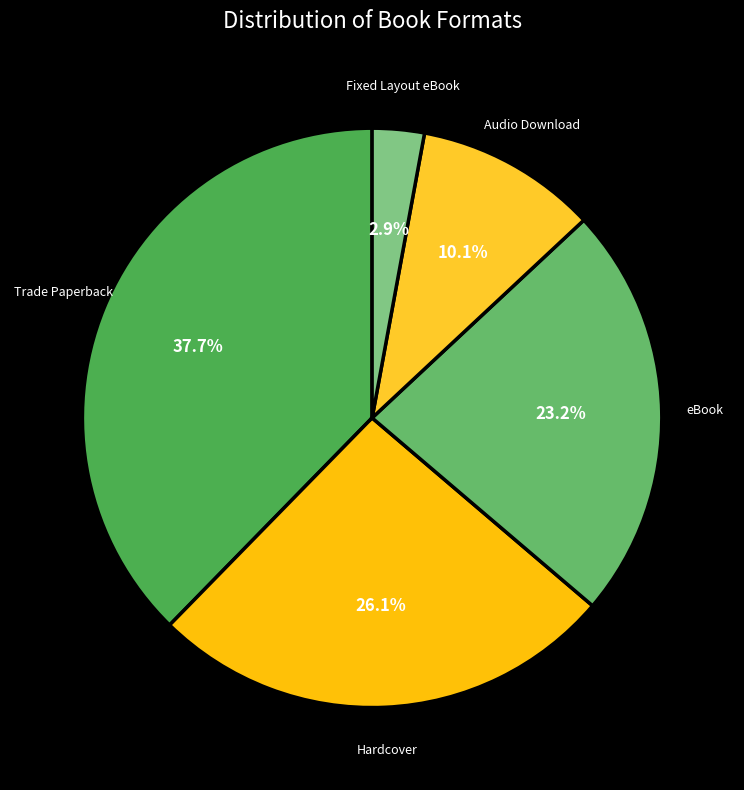

Is it true that Trade Paperback is 27% of the pie?

False